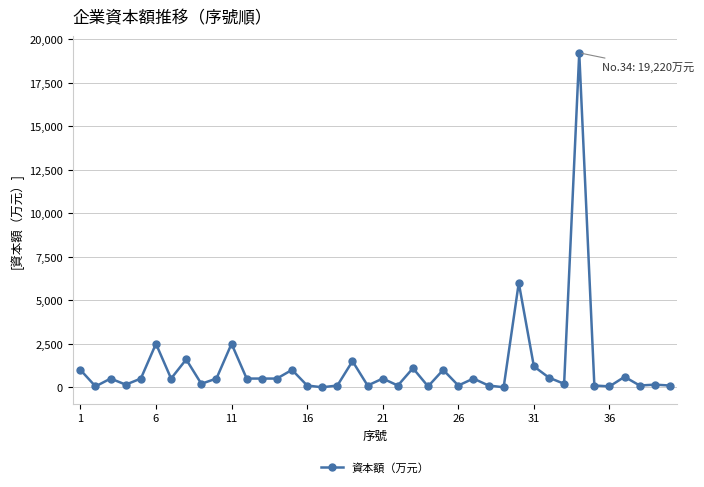

Is this an area chart (filled region under the line)?

No